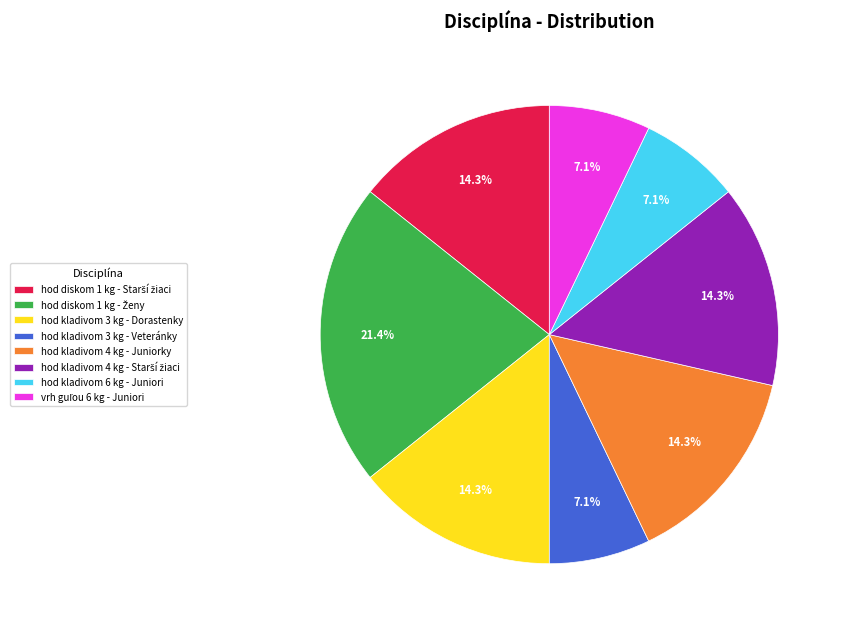

Is there a majority slice in this chart?

No